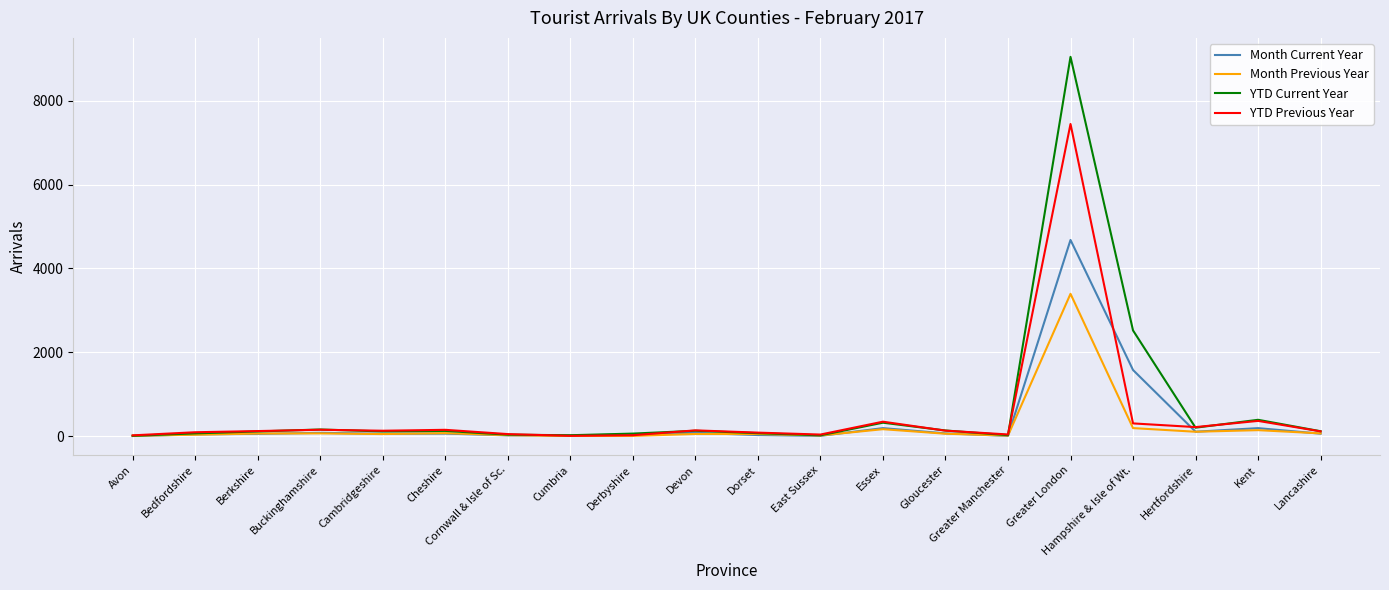

What is the greatest value displayed?

9049